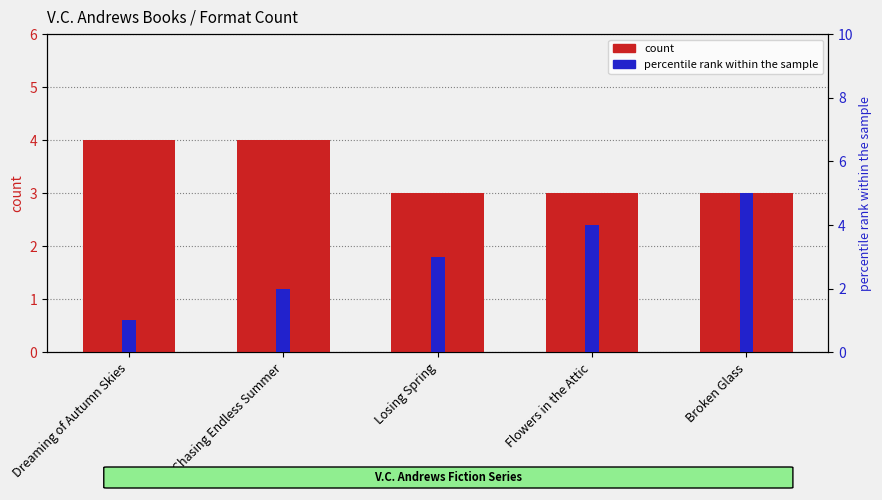

What is the value of the percentile rank within the sample bar at the 3rd from the left?

3